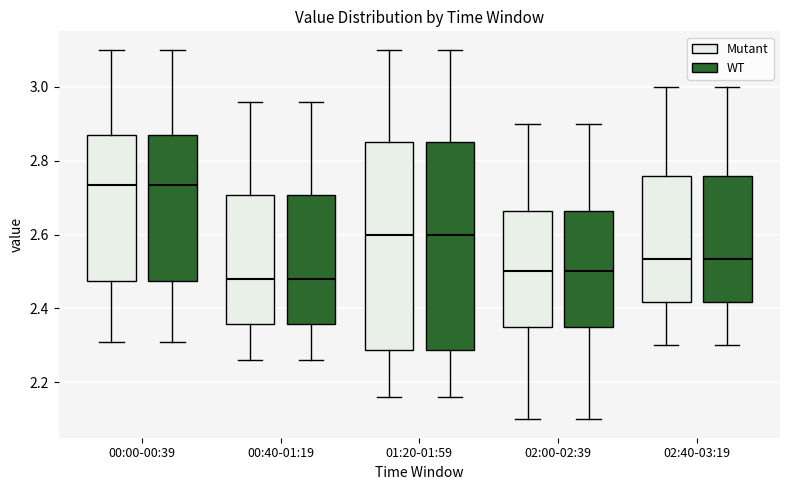

Reading left to right, read every box against the y-axis: the position of its median line, the range the box covers, and the ends of its whiskers. The values are not printed on the chart, so give them approximately, as read against the axis.

00:00-00:39 (Mutant): median 2.74, box 2.48 to 2.88, whiskers 2.32 to 3.10
00:00-00:39 (WT): median 2.74, box 2.48 to 2.88, whiskers 2.32 to 3.10
00:40-01:19 (Mutant): median 2.48, box 2.36 to 2.70, whiskers 2.26 to 2.96
00:40-01:19 (WT): median 2.48, box 2.36 to 2.70, whiskers 2.26 to 2.96
01:20-01:59 (Mutant): median 2.60, box 2.28 to 2.86, whiskers 2.16 to 3.10
01:20-01:59 (WT): median 2.60, box 2.28 to 2.86, whiskers 2.16 to 3.10
02:00-02:39 (Mutant): median 2.50, box 2.36 to 2.66, whiskers 2.10 to 2.90
02:00-02:39 (WT): median 2.50, box 2.36 to 2.66, whiskers 2.10 to 2.90
02:40-03:19 (Mutant): median 2.54, box 2.42 to 2.76, whiskers 2.30 to 3.00
02:40-03:19 (WT): median 2.54, box 2.42 to 2.76, whiskers 2.30 to 3.00